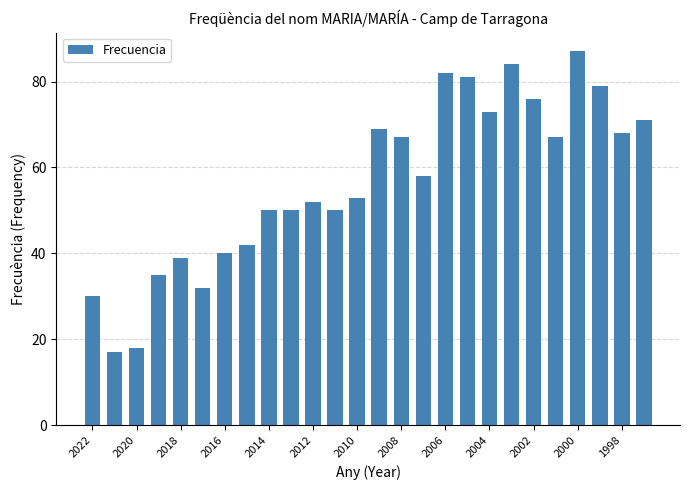

Reading right to left, transcribe all the data shown in this chart.

71	68	79	87	67	76	84	73	81	82	58	67	69	53	50	52	50	50	42	40	32	39	35	18	17	30